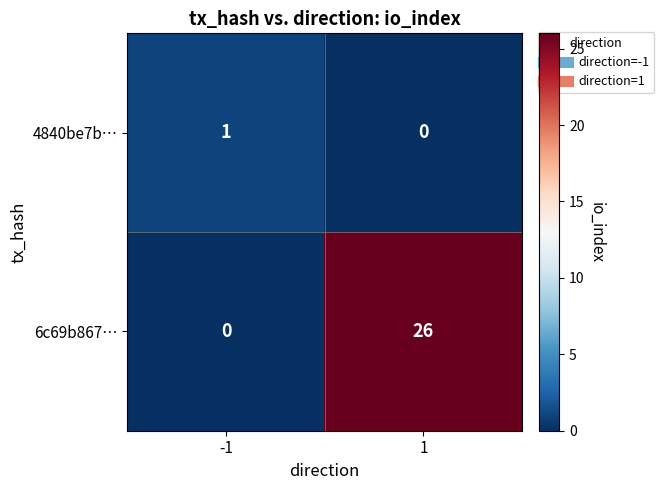

List the series in order of their peak value, highest first.

6c69b867…, 4840be7b…